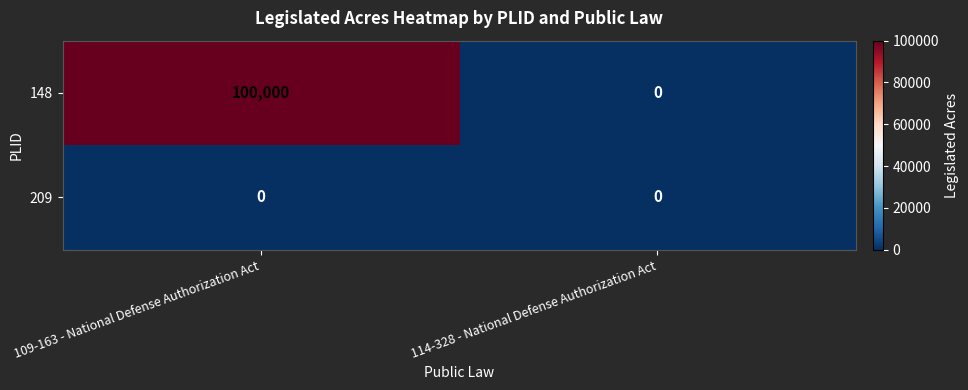

What is the greatest value displayed?

100000